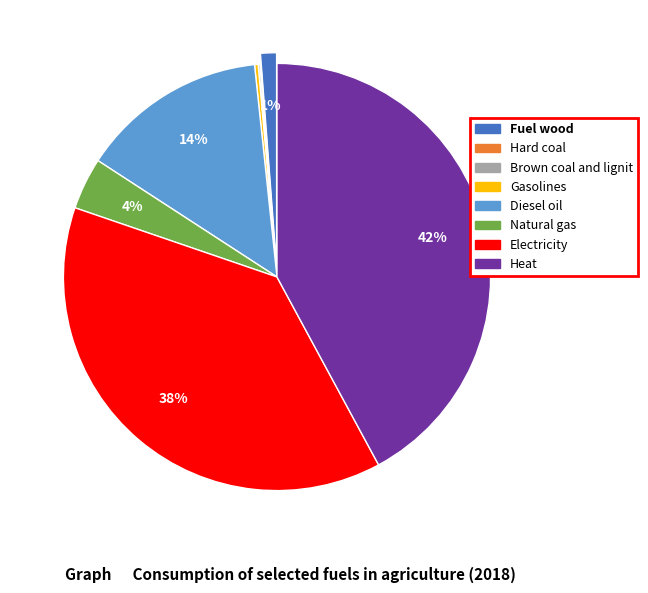

Which slice is the largest?

Heat